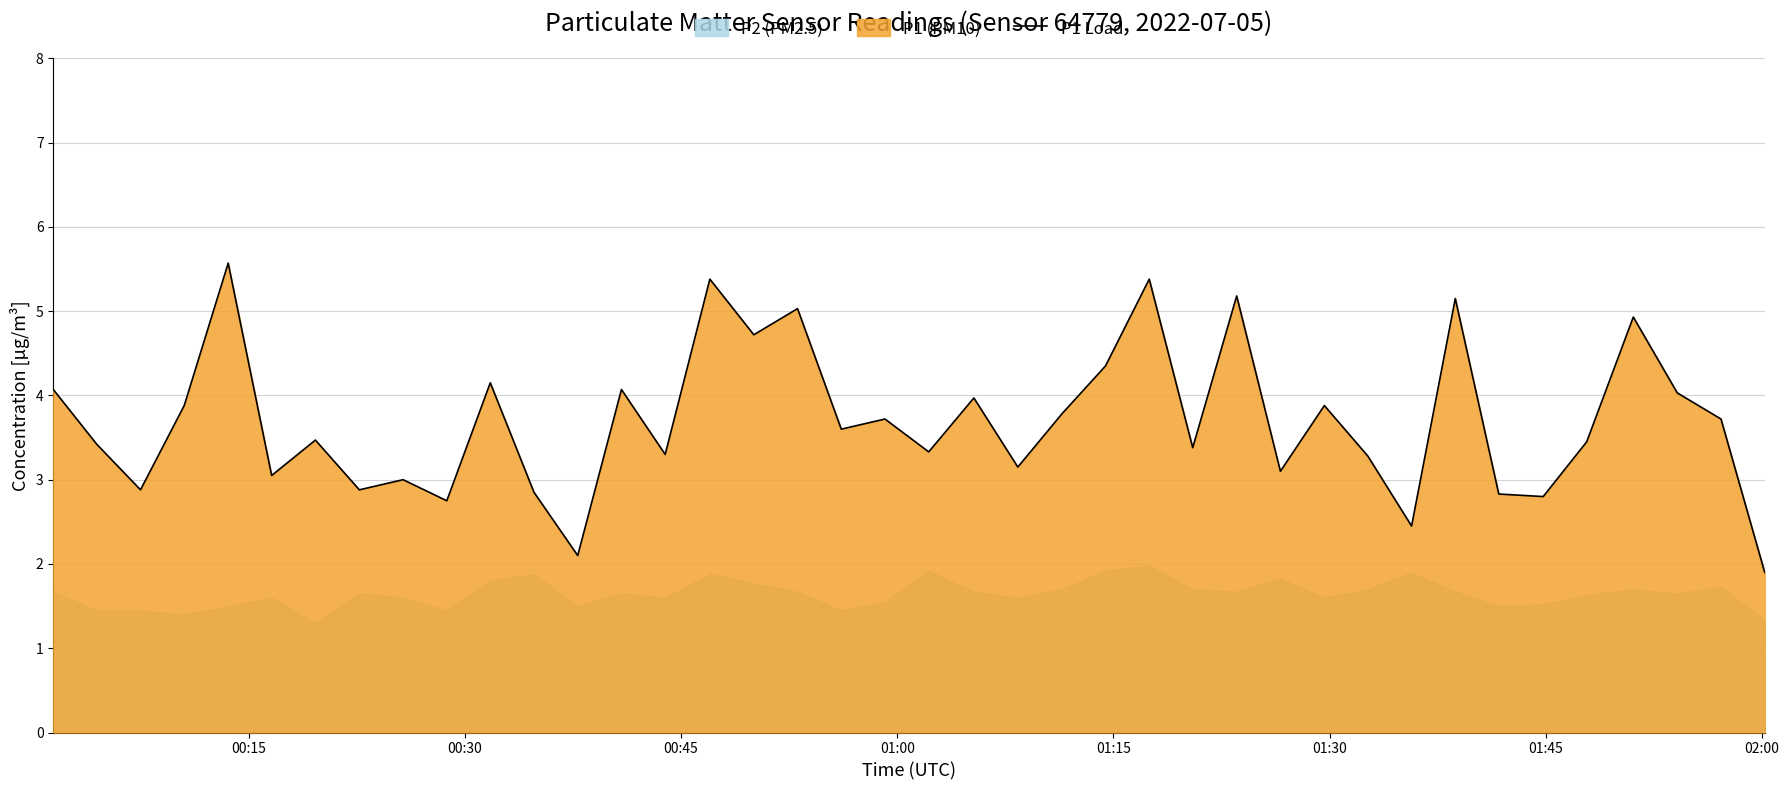

What is the difference between the maximum and second lowest values?

3.5